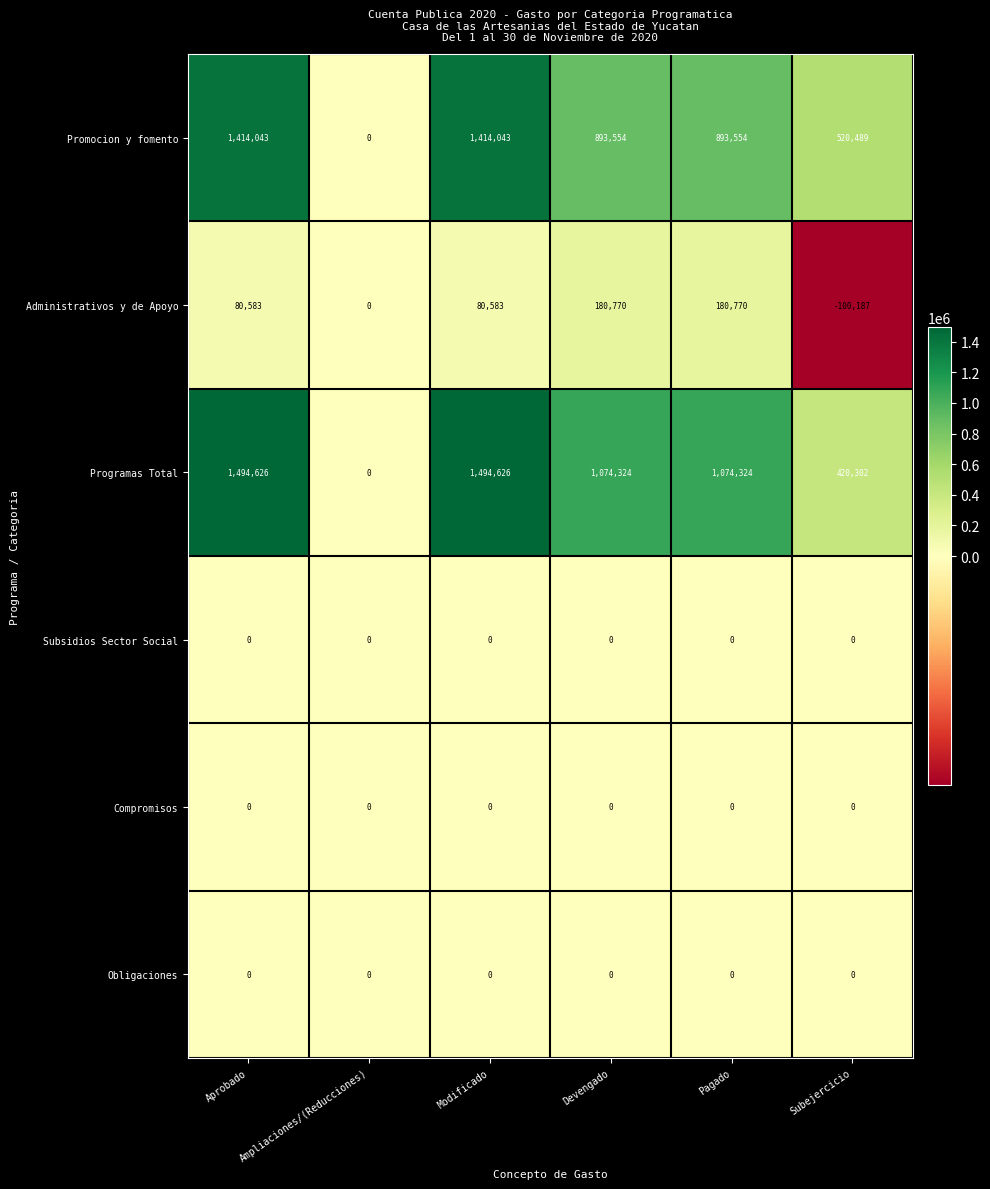

At which label does Programas Total reach its minimum?

Ampliaciones/(Reducciones)